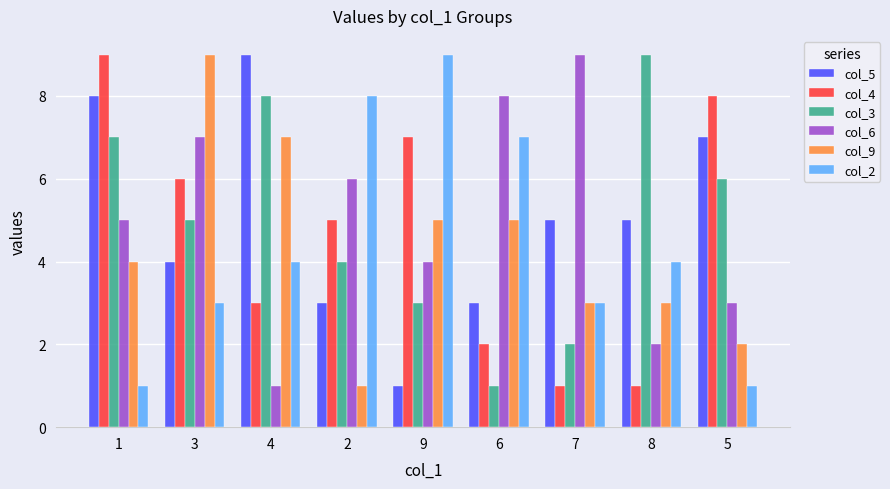

What is the highest value of the col_3 series?

9